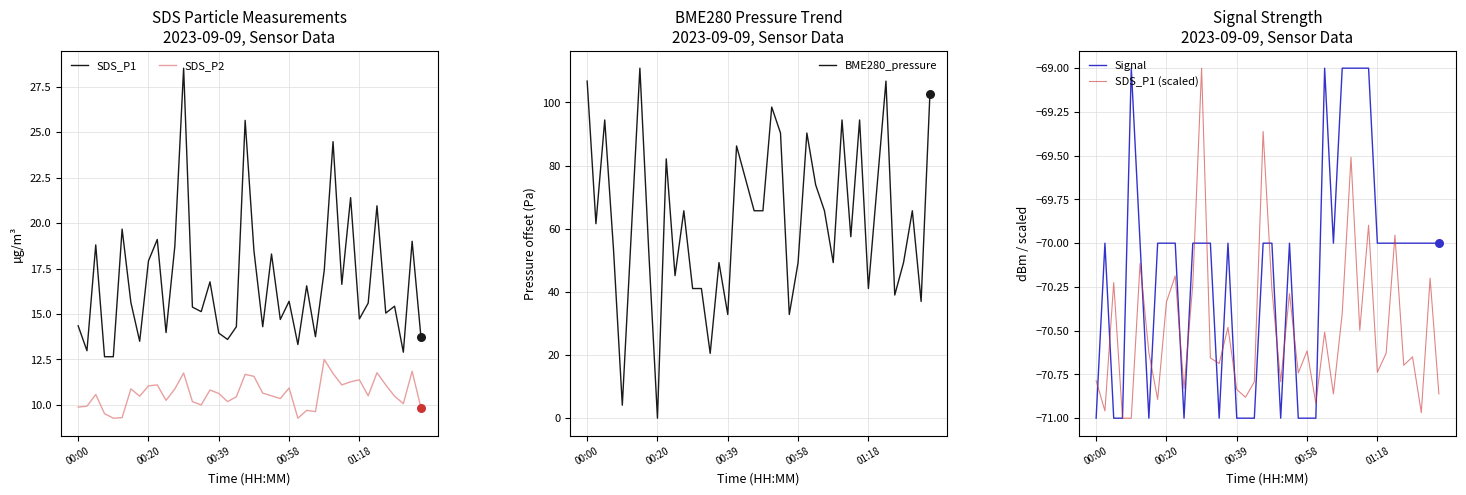

At how many categories does at least one series exceed 50?

25